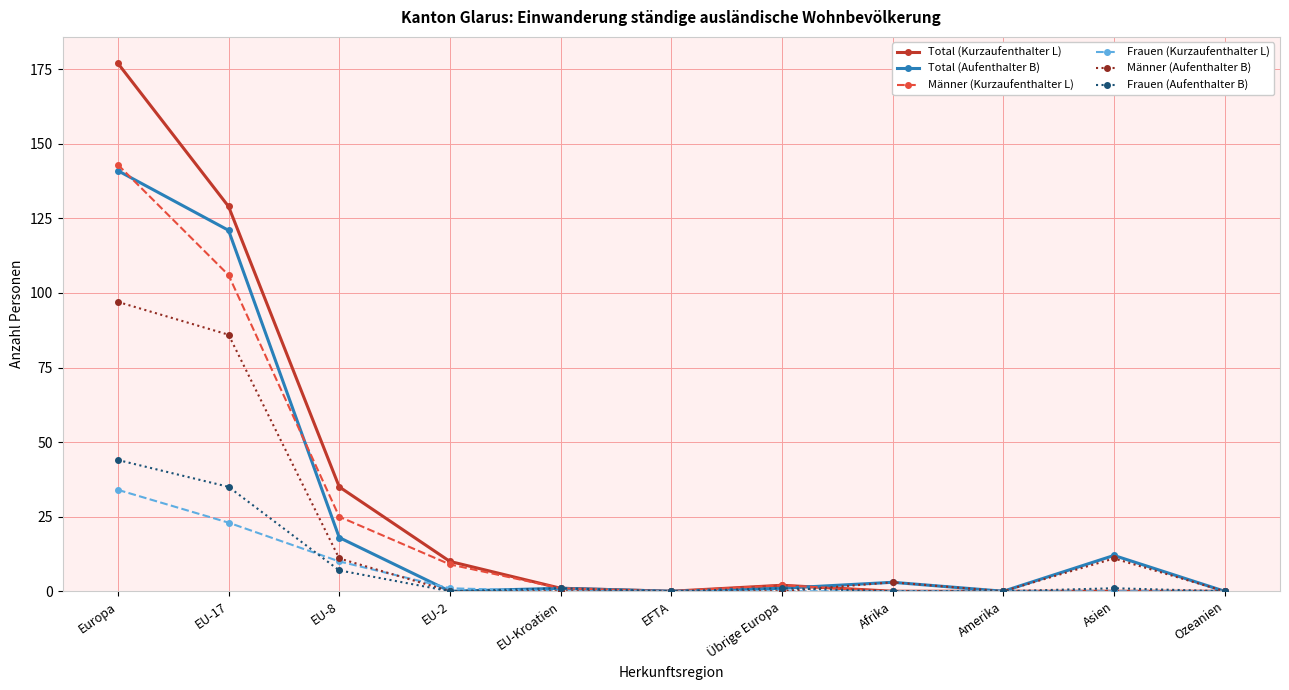

At which category is the sum across all series the highest?

Europa